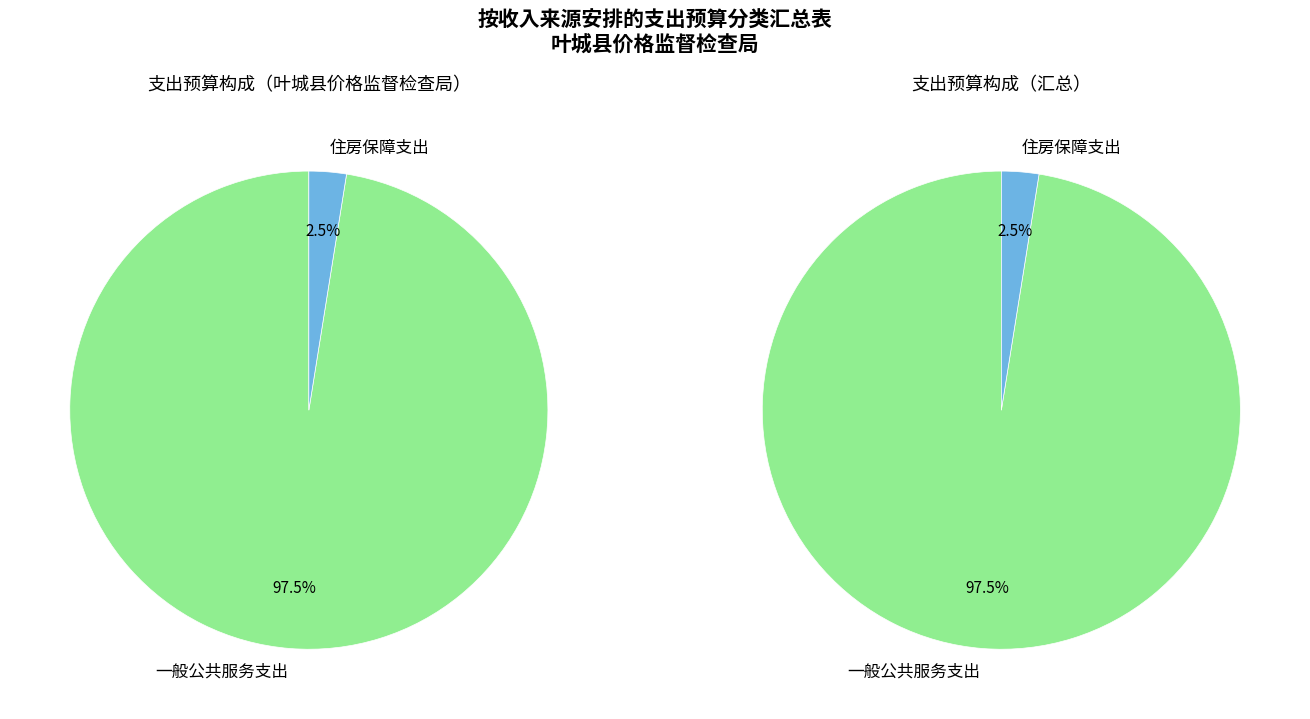

What percentage is the 住房保障支出 slice, to the nearest percent?

3%